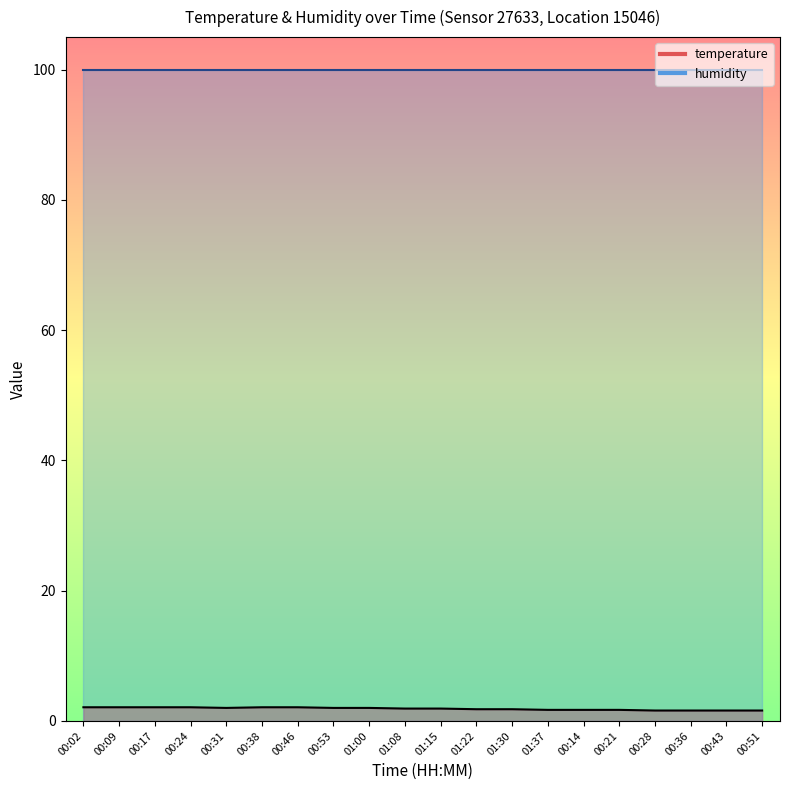

What is the label of the 8th point from the left?

00:53